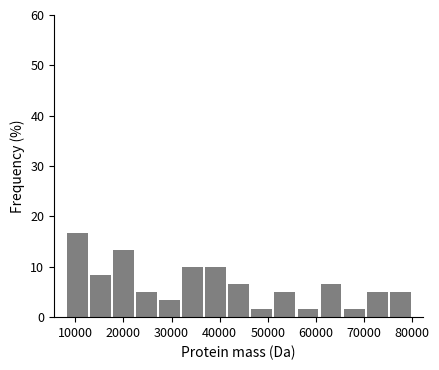

Reading left to right, transcribe this chart: for each bar, give the range it covers on the x-axis and its height. Neither the bar edges nor the heights are printed on the chart, so give them approximately, as read against the axes.

8000 to 13000: 17
13000 to 18000: 8
18000 to 22000: 13
22000 to 27000: 5
27000 to 32000: 3
32000 to 37000: 10
37000 to 42000: 10
42000 to 46000: 7
46000 to 51000: 2
51000 to 56000: 5
56000 to 61000: 2
61000 to 66000: 7
66000 to 70000: 2
70000 to 75000: 5
75000 to 80000: 5